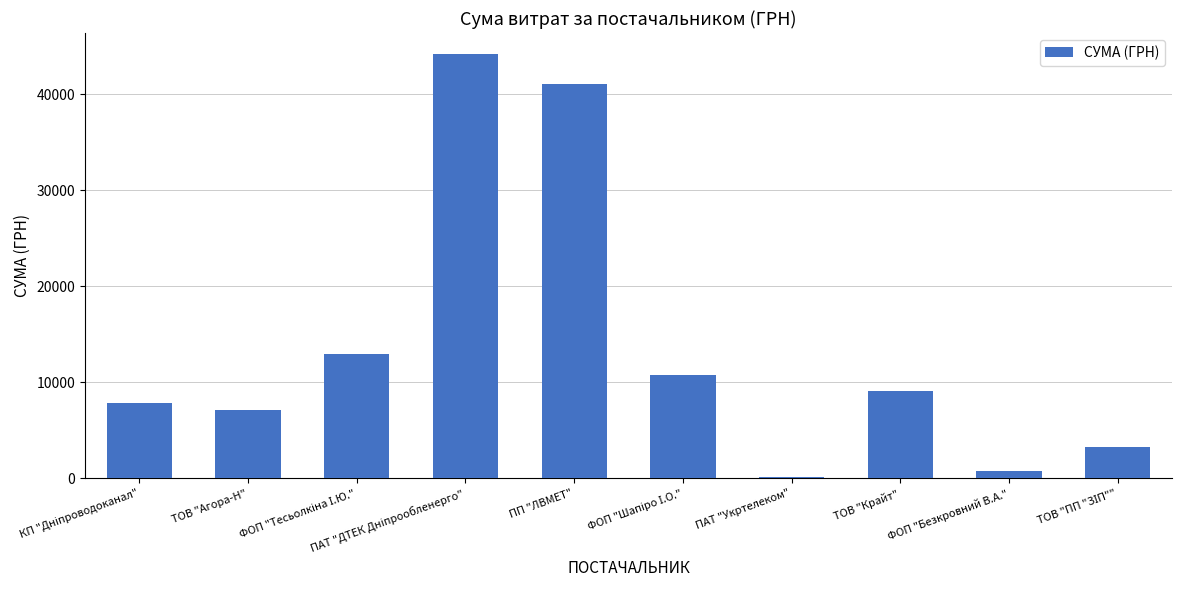

What is the greatest value displayed?

44185.6